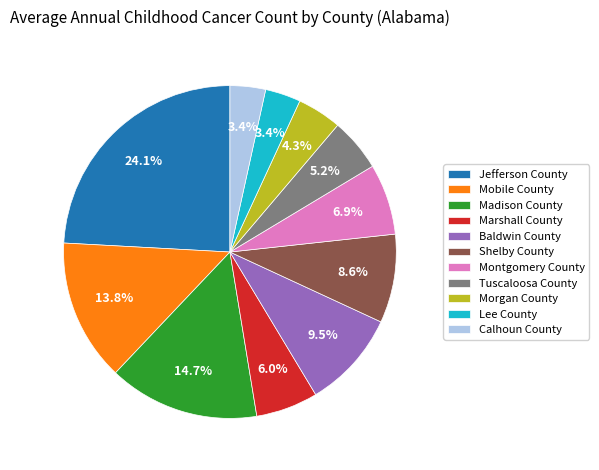

How many segments does this pie chart have?

11